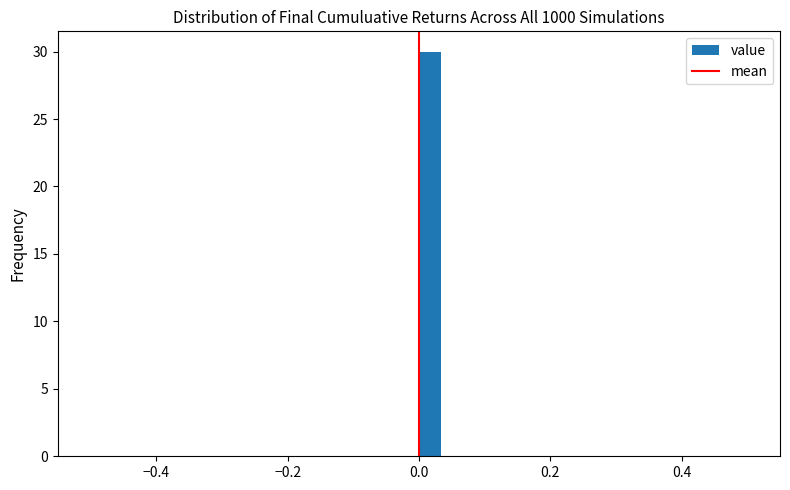

Around what value on the x-axis is the tallest bar? Give the approximate position of its centre, as read against the axis.

0.02